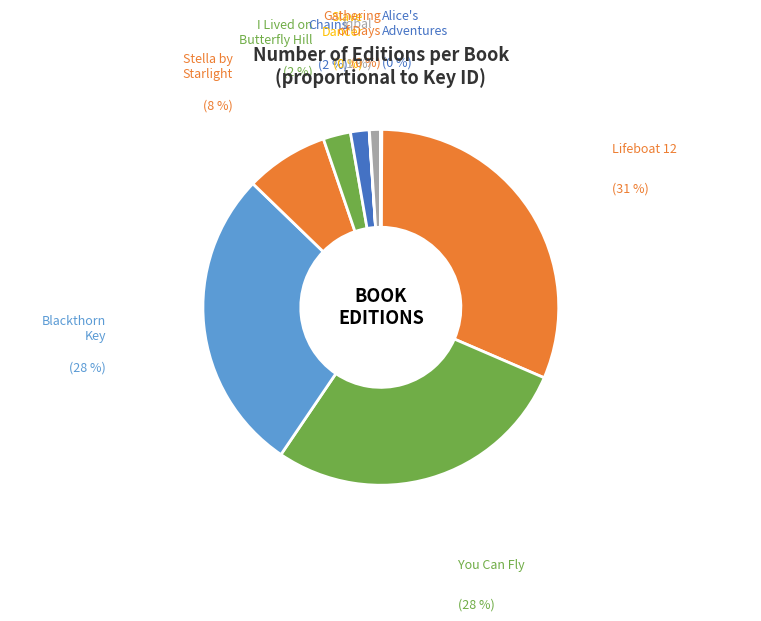

Which slice is the largest?

Lifeboat 12